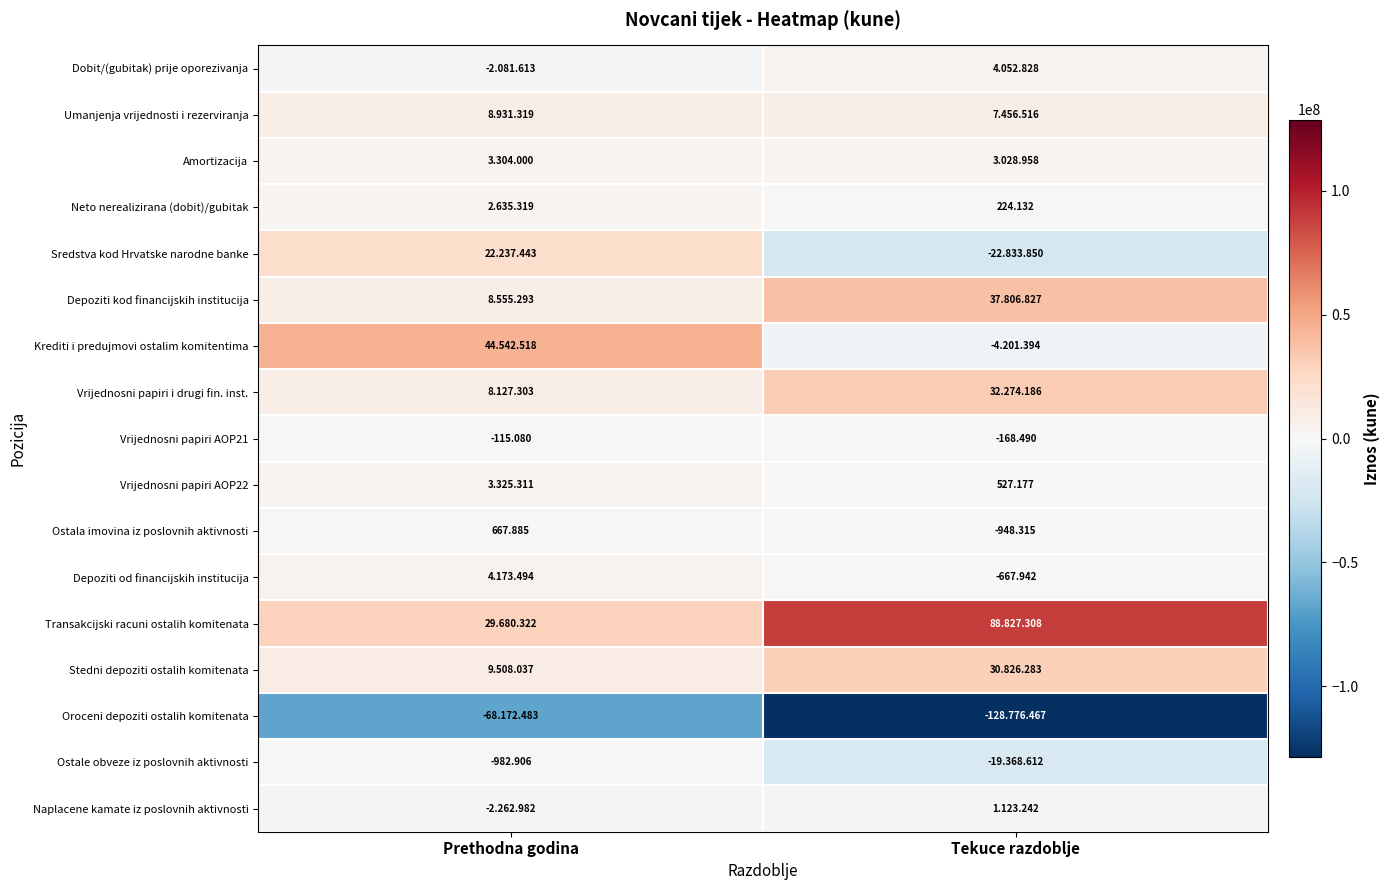

Is the value of Vrijednosni papiri AOP21 at Prethodna godina greater than the value of Ostala imovina iz poslovnih aktivnosti at Prethodna godina?

No